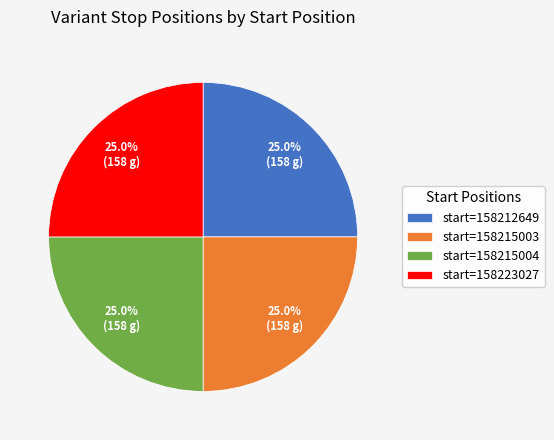

What is the ratio of the value at start=158215003 to the value at start=158215004?

1.0